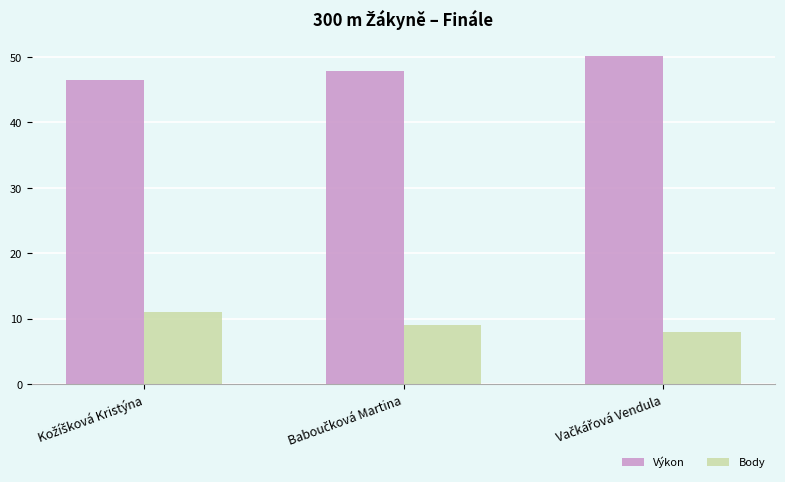

Rank the series by their average value, from highest to lowest.

Výkon, Body